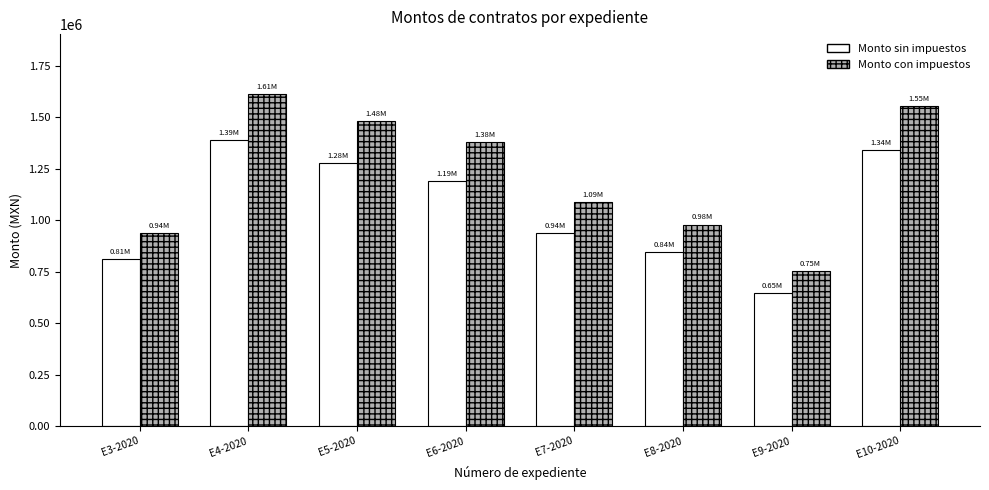

True or false: Monto con impuestos has a value of 254465.4 at E9-2020.

False